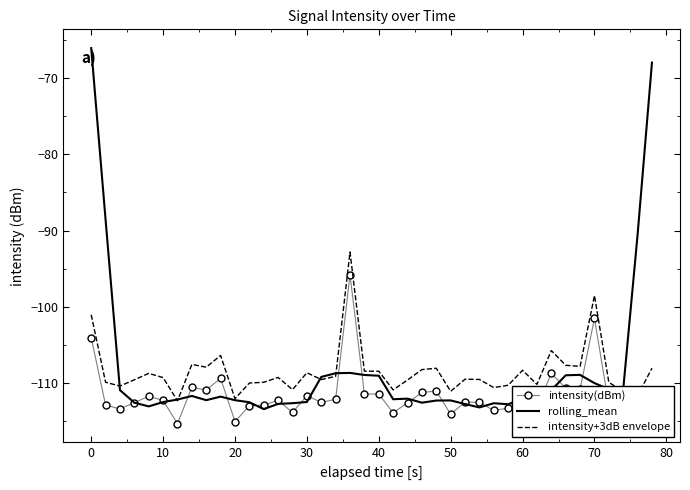

Which series has the widest spread of values?

rolling_mean